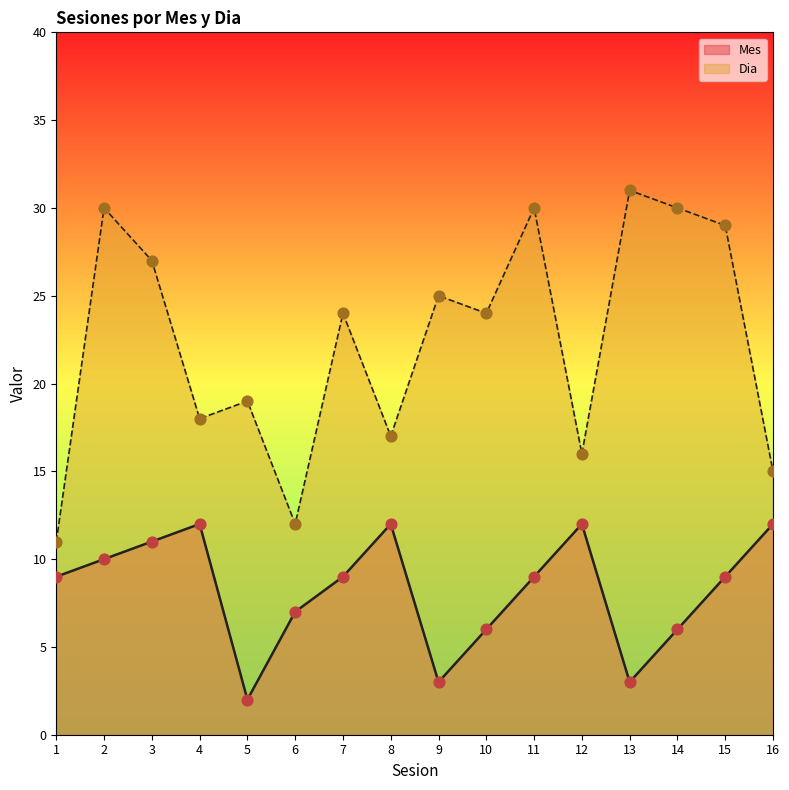

Is the value of Mes at 5 greater than the value of Dia at 2?

No